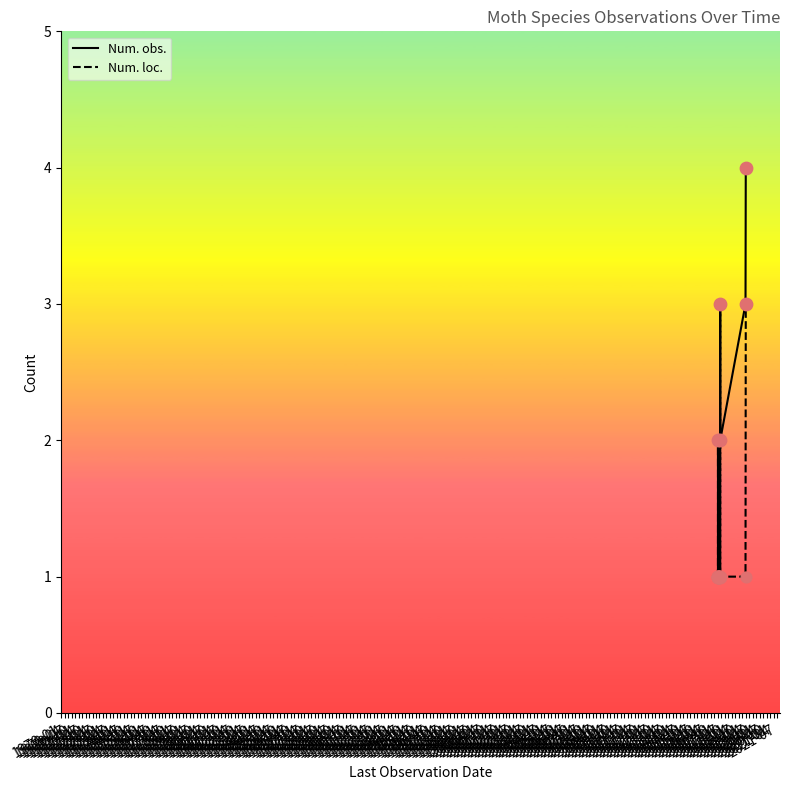

Which series has the widest spread of values?

Num. obs.